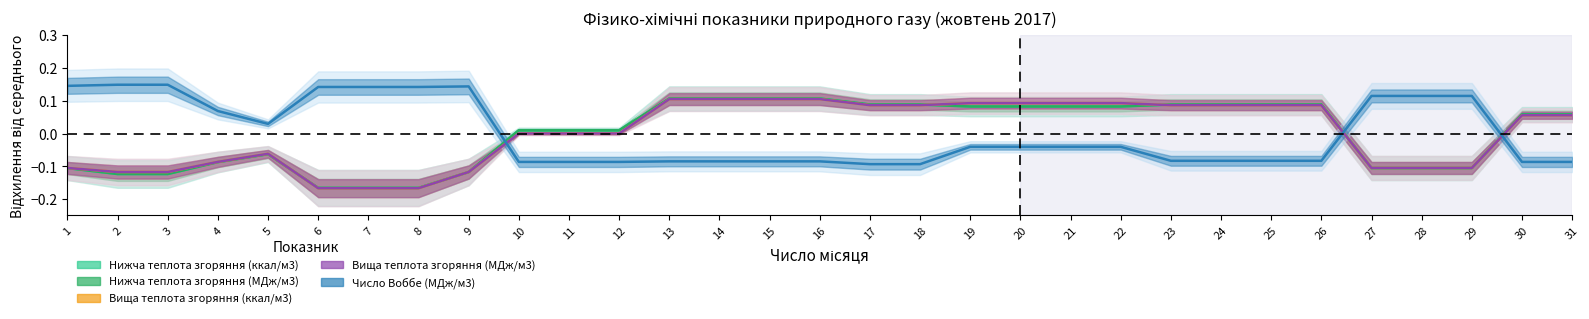

What is the total value across all series at 9?

-0.3